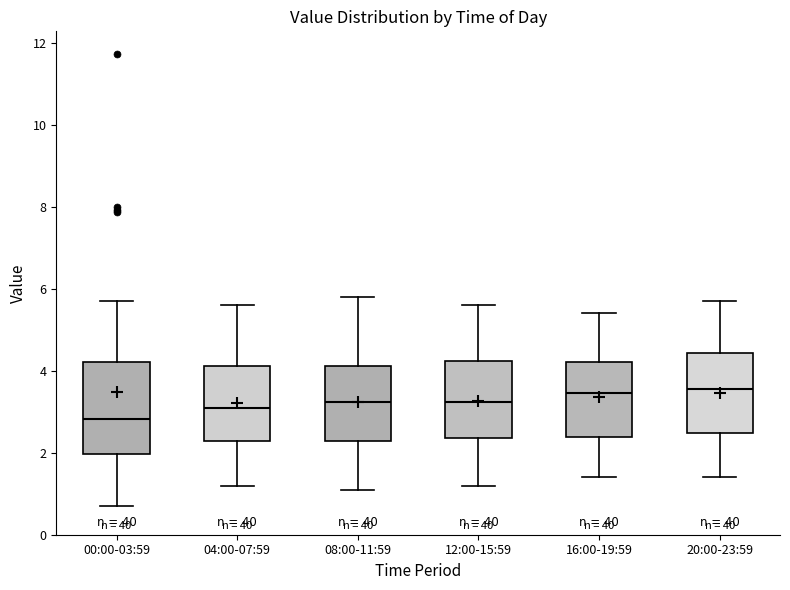

Where is the upper edge of the box for 00:00-03:59 on the y-axis? The values are not printed on the chart, so give them approximately, as read against the axis.

4.2